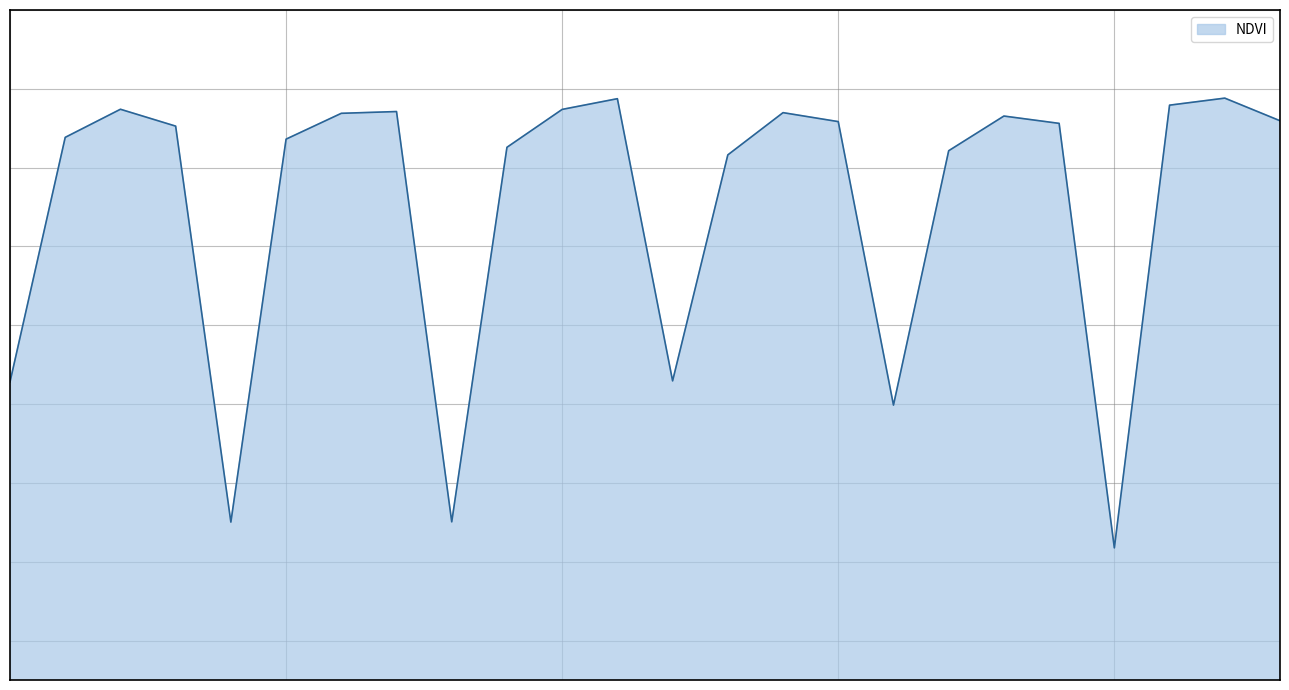

Does the chart have visible grid lines?

Yes